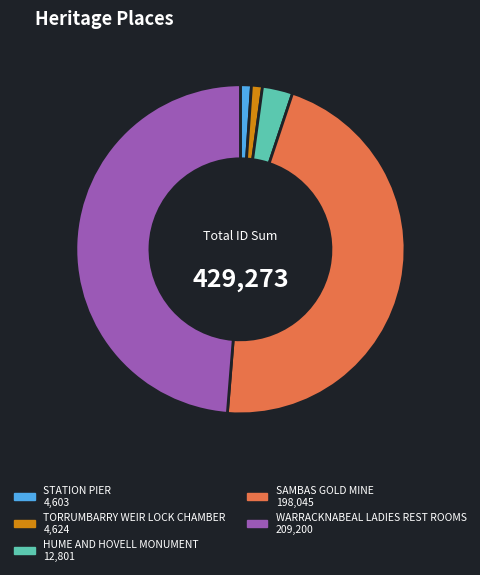

How many slices are in this pie chart?

5